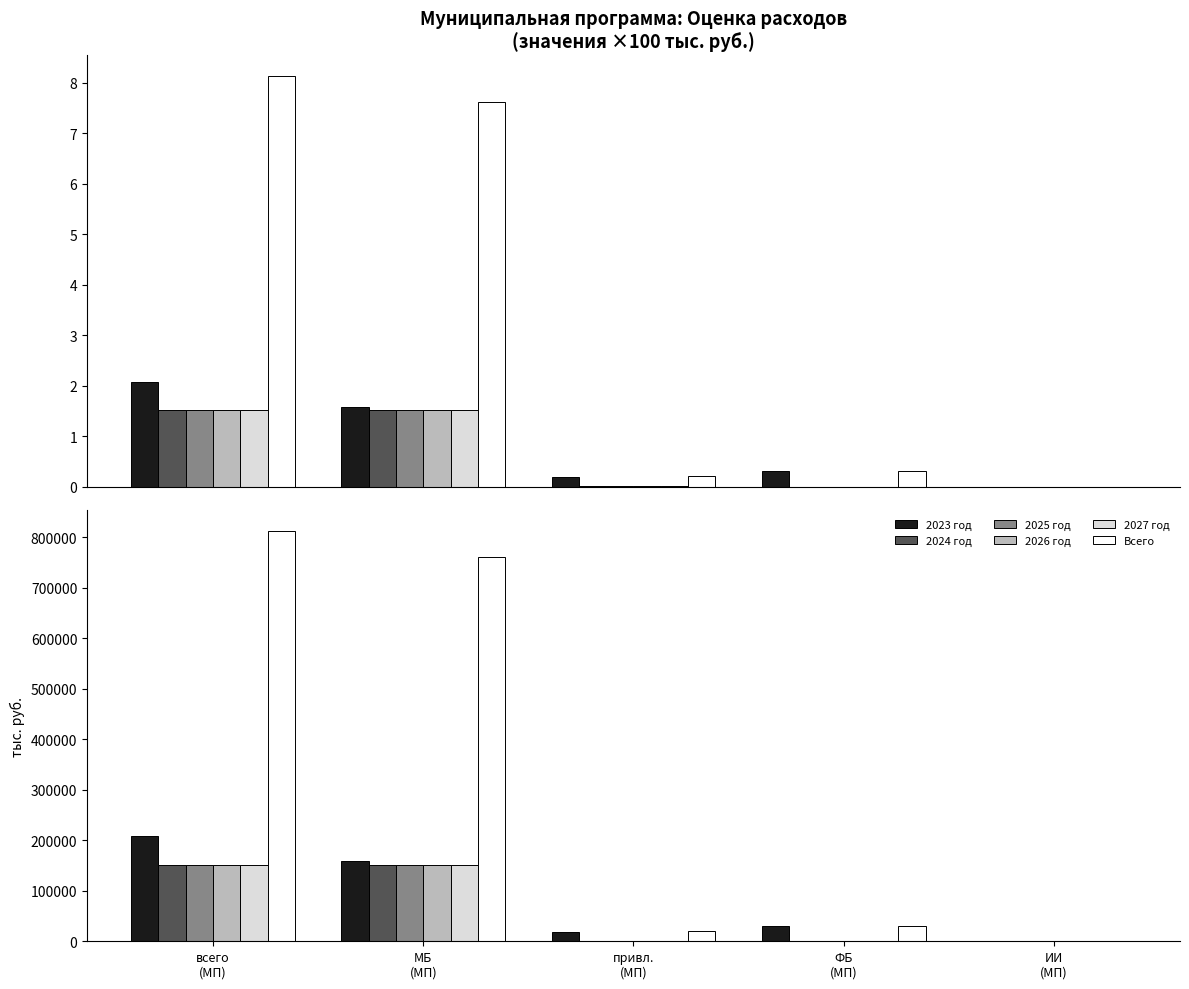

What is the difference between the maximum and minimum values in the 2023 год series?

207610.5